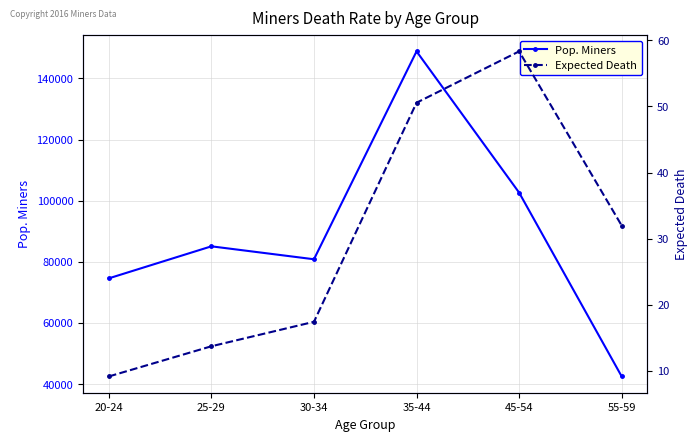

True or false: Expected Death has more than 0 interior local peaks.

True